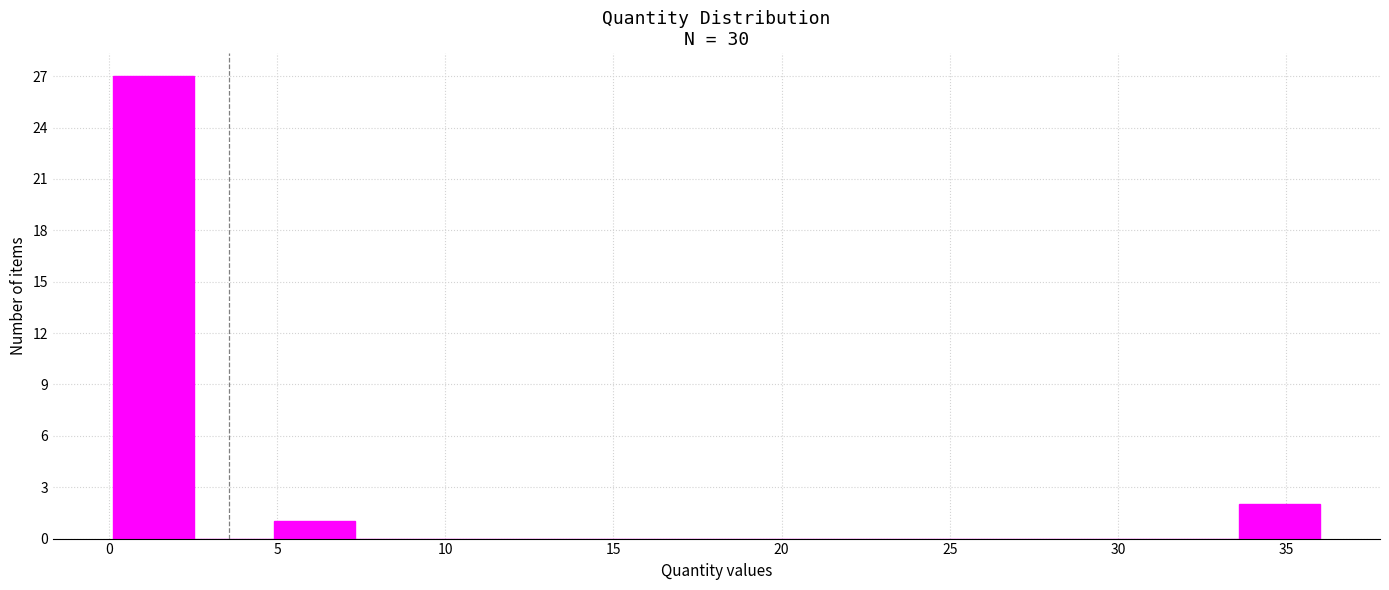

Reading left to right, list every bar in this chart as the range it spans on the x-axis followed by its height. Neither the bar edges nor the heights are printed on the chart, so give them approximately, as read against the axes.

0.0 to 2.5: 27
2.5 to 5.0: 0
5.0 to 7.5: 1
7.5 to 9.5: 0
9.5 to 12.0: 0
12.0 to 14.5: 0
14.5 to 17.0: 0
17.0 to 19.5: 0
19.5 to 21.5: 0
21.5 to 24.0: 0
24.0 to 26.5: 0
26.5 to 29.0: 0
29.0 to 31.0: 0
31.0 to 33.5: 0
33.5 to 36.0: 2